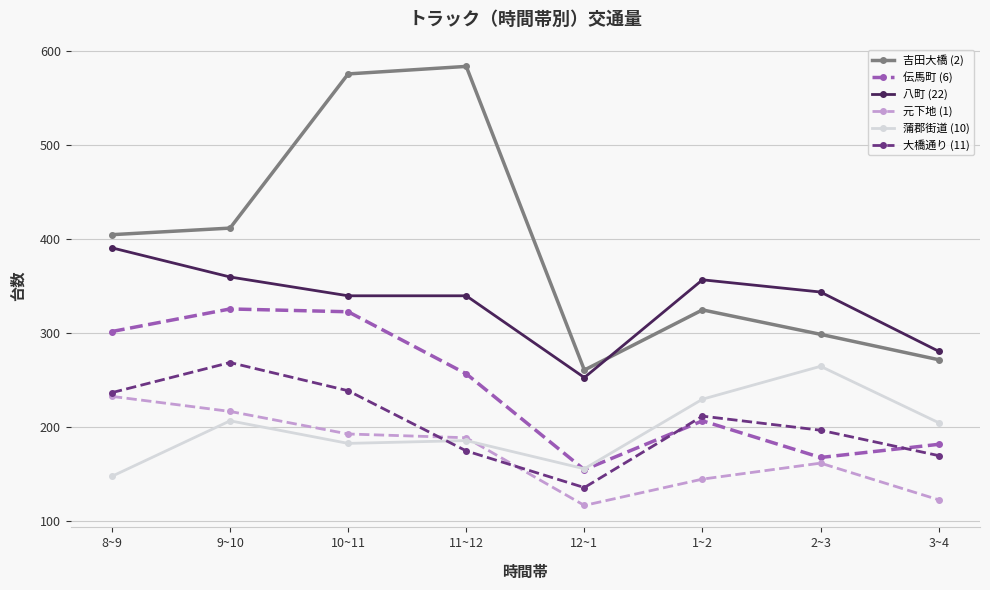

What is the label of the 4th point from the right?

12~1